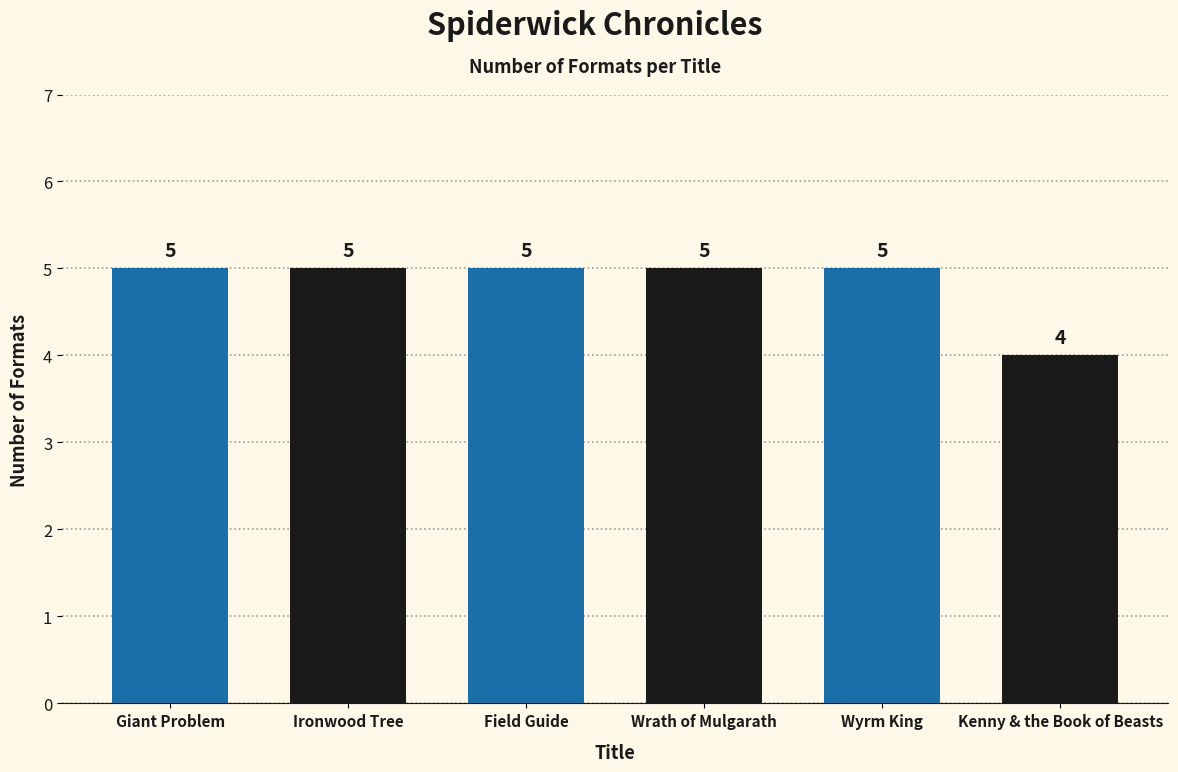

Approximately how many times larger is the value at Wrath of Mulgarath compared to Ironwood Tree?

1.0